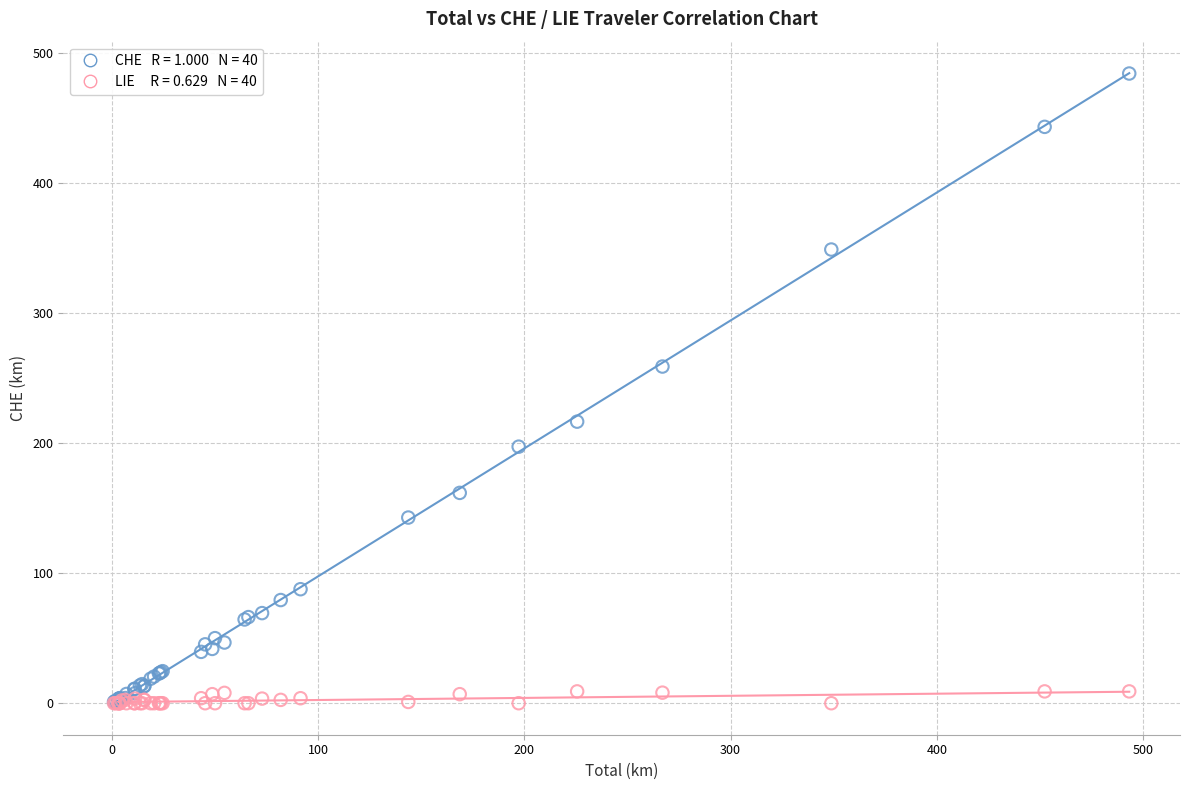

Across all series, what Y value is closest to 242?

258.9